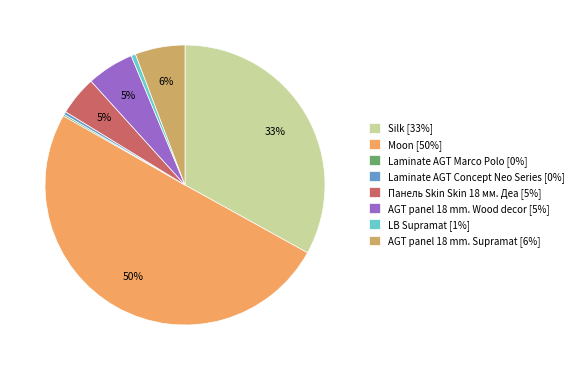

To the nearest percent, what percentage of the pie is Moon [50%]?

50%